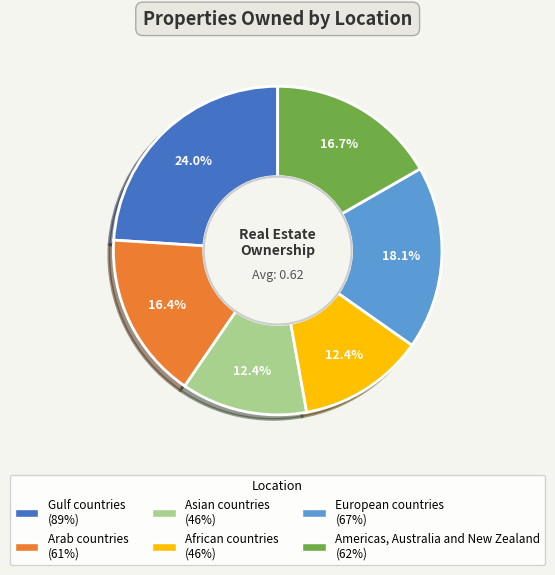

To the nearest percent, what is the difference between the largest and smallest slice percentages?

12%